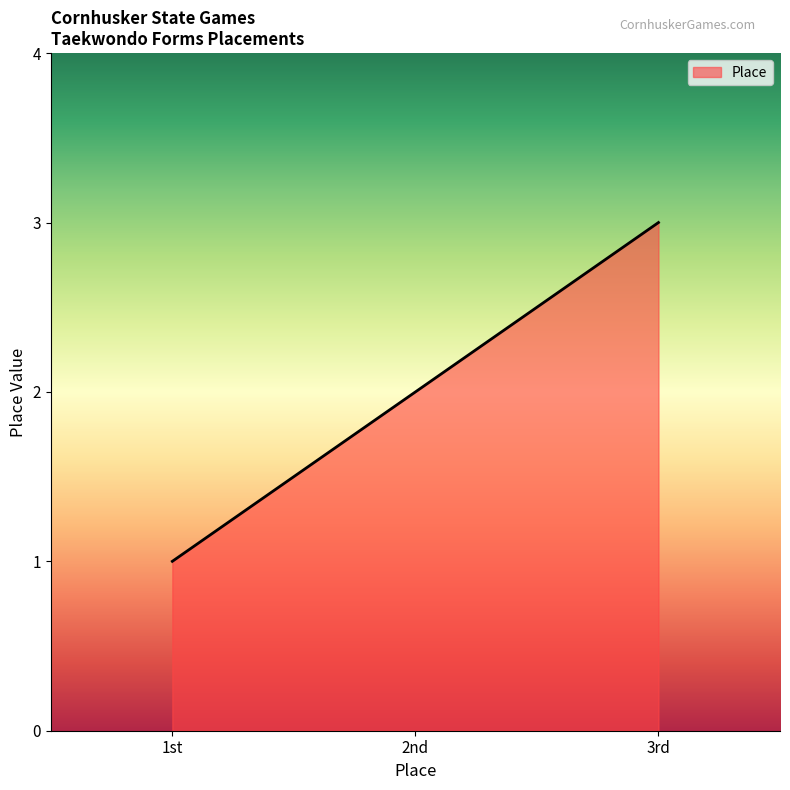

The value at 2nd is 2. True or false?

True